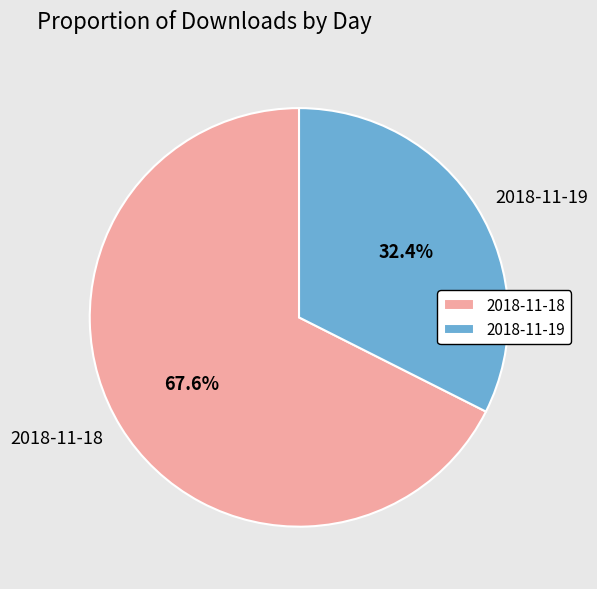

To the nearest percent, what is the difference between the 2018-11-19 and 2018-11-18 slice percentages?

35%